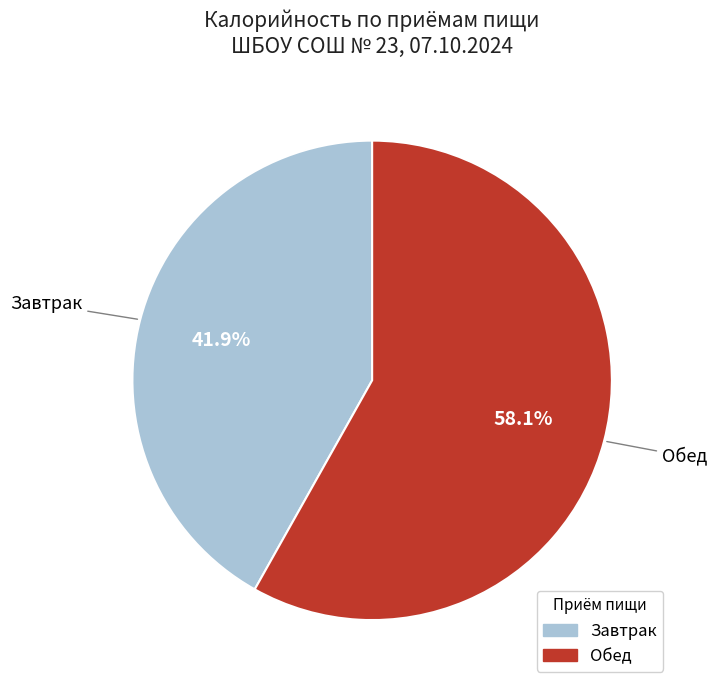

To the nearest percent, what is the combined percentage of Обед and Завтрак?

100%